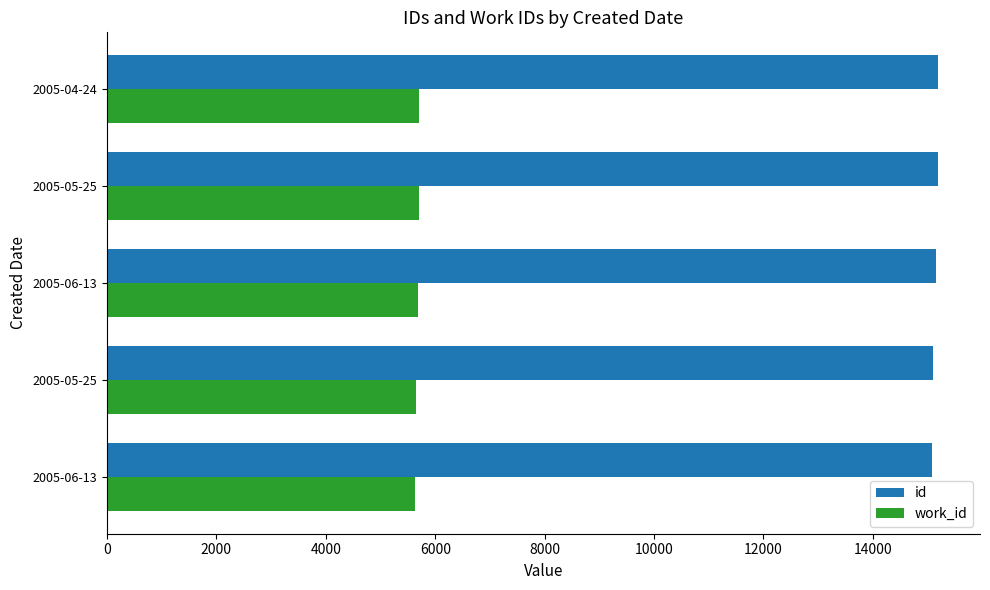

What are all the series names shown in the legend?

id, work_id